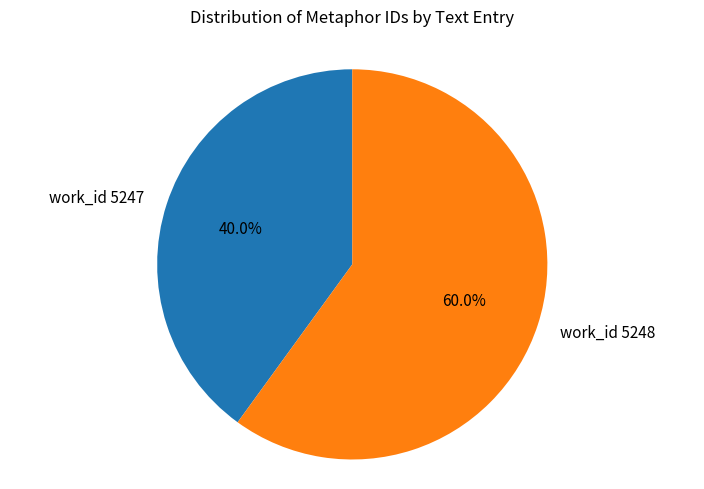

What percentage do work_id 5248 and work_id 5247 together represent?

100.0%